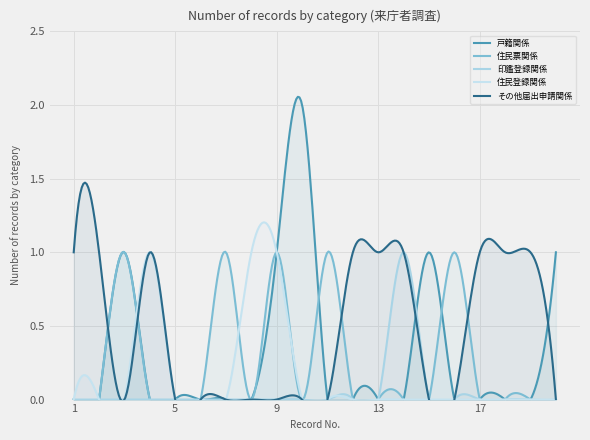

How many 印鑑登録関係 values are between 0 and 1?

20